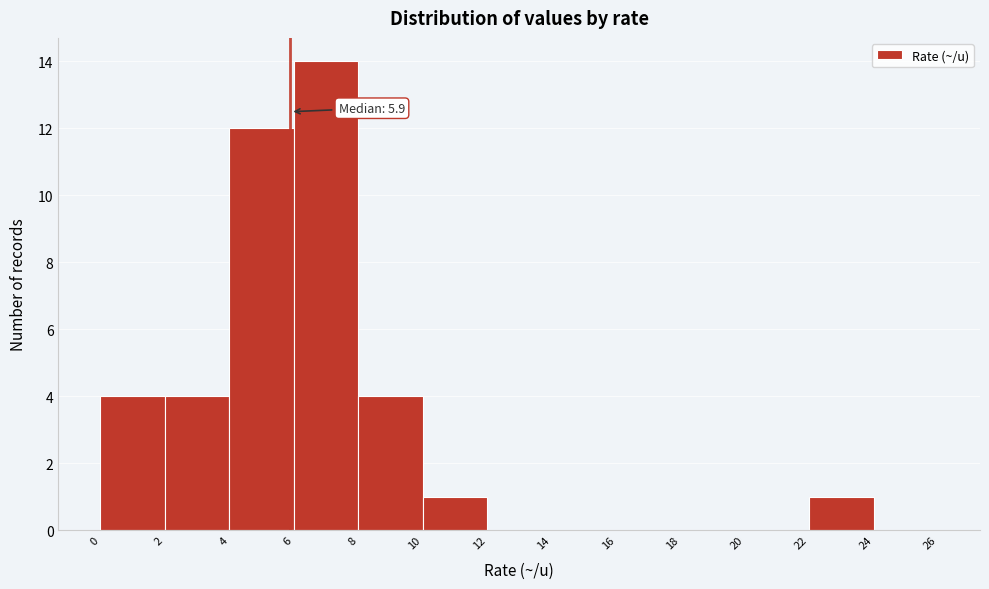

Over which range of the x-axis is the bar tallest?

6 to 8